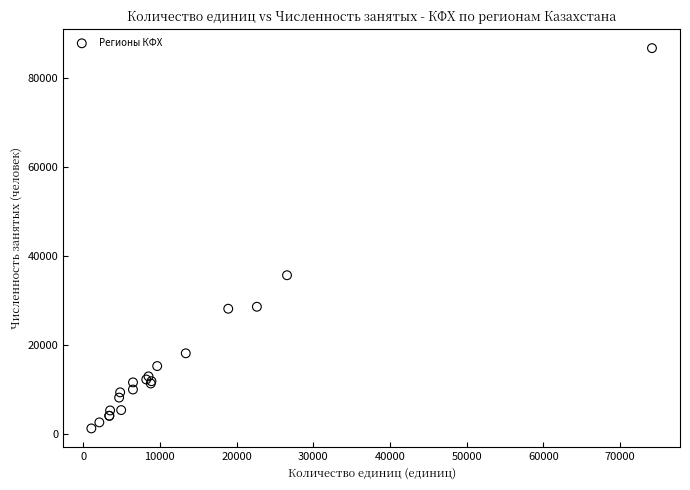

What Y value in the scatter plot is closest to 43991?

35676